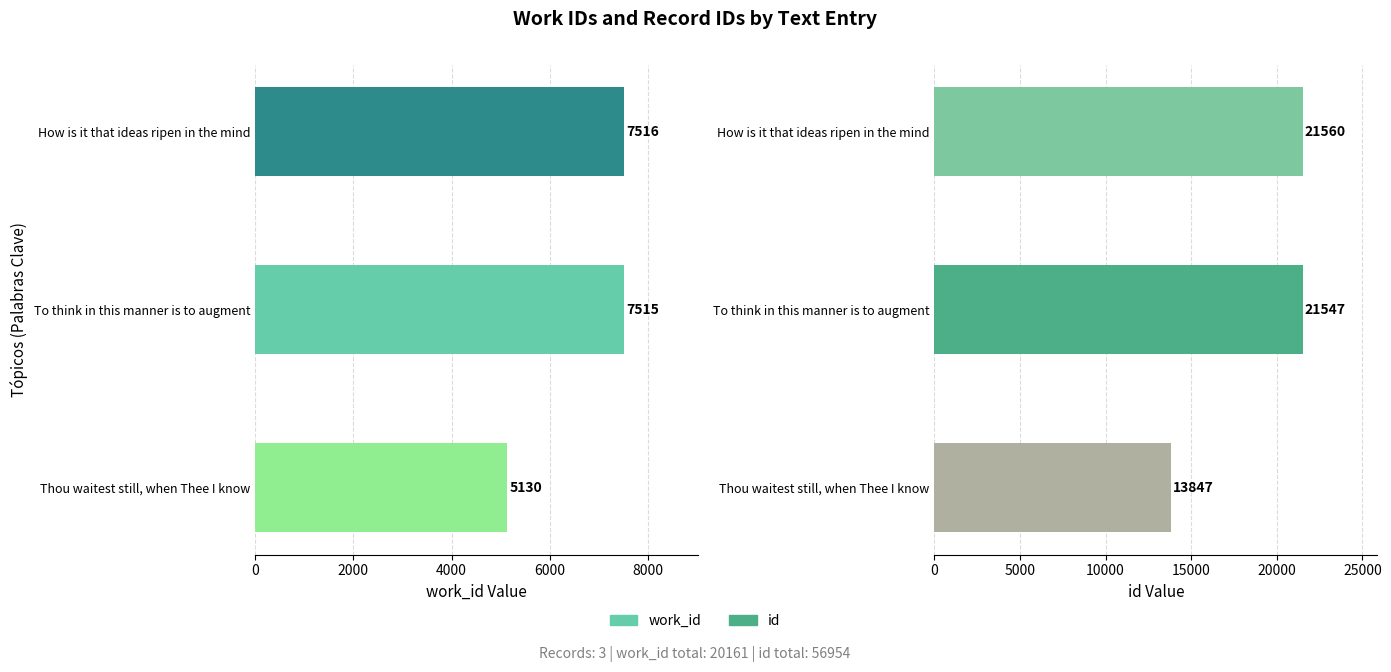

How many bars are there in total?

6